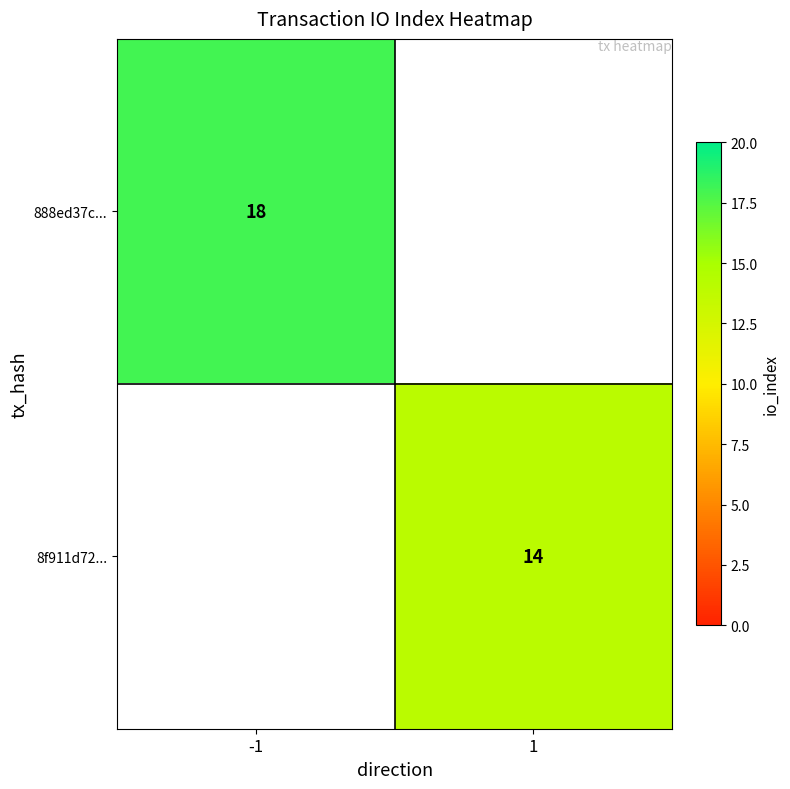

Is the value of 8f911d72... at 1 greater than the value of 888ed37c... at -1?

No